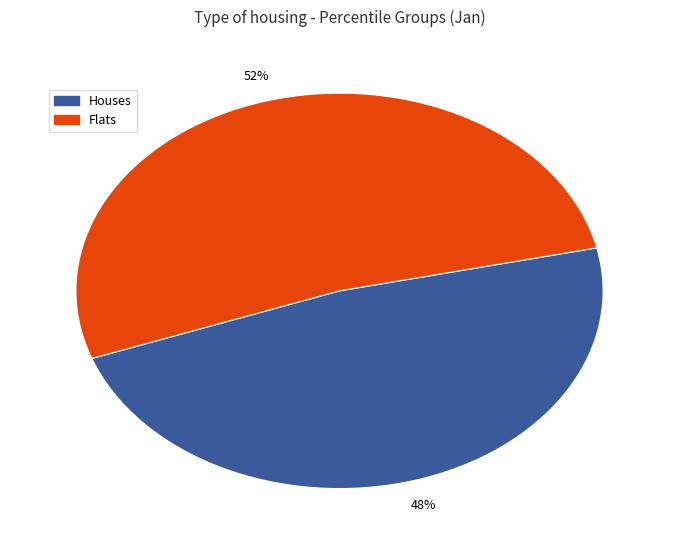

To the nearest percent, what portion does Flats represent?

52%